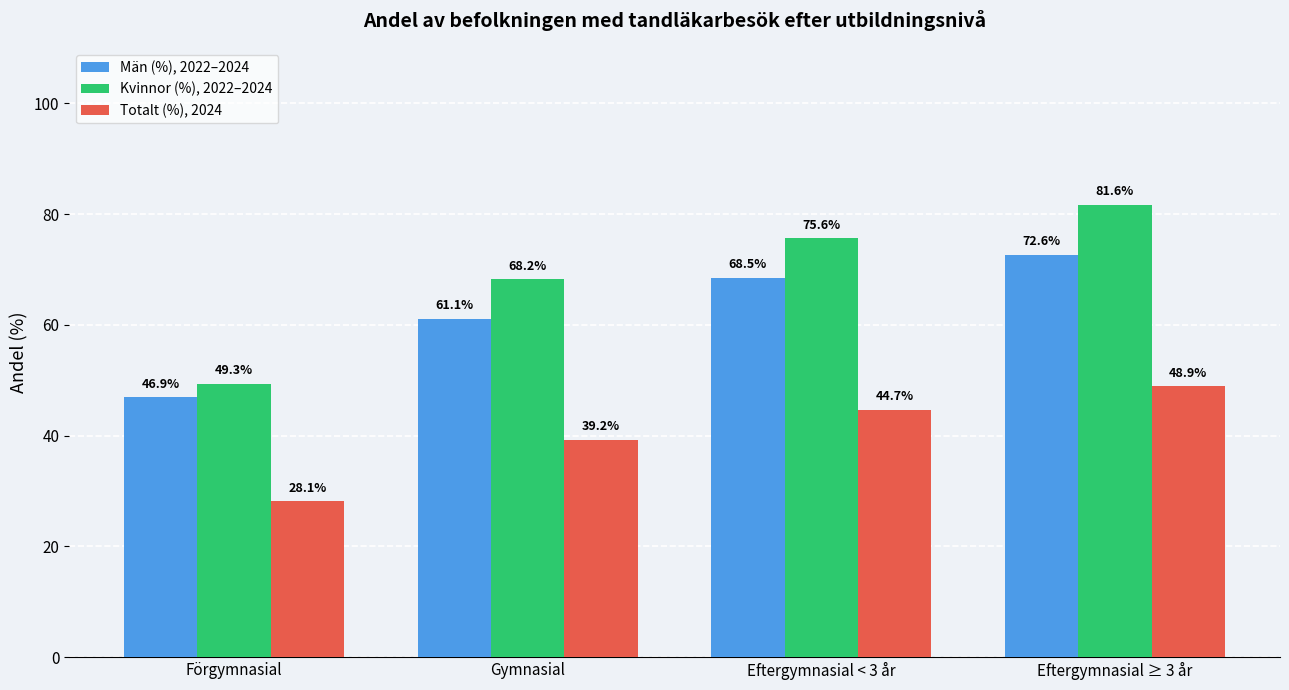

Which category has the highest value in the Totalt (%), 2024 series?

Eftergymnasial ≥ 3 år